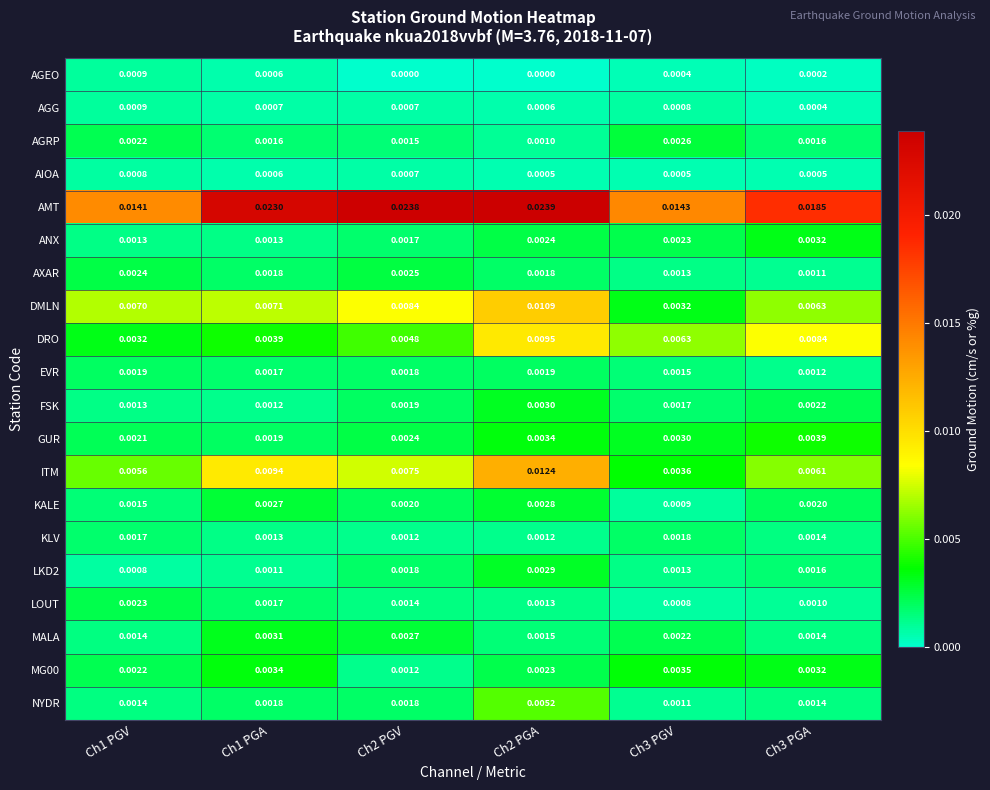

Which series has the largest range (max minus min)?

AMT